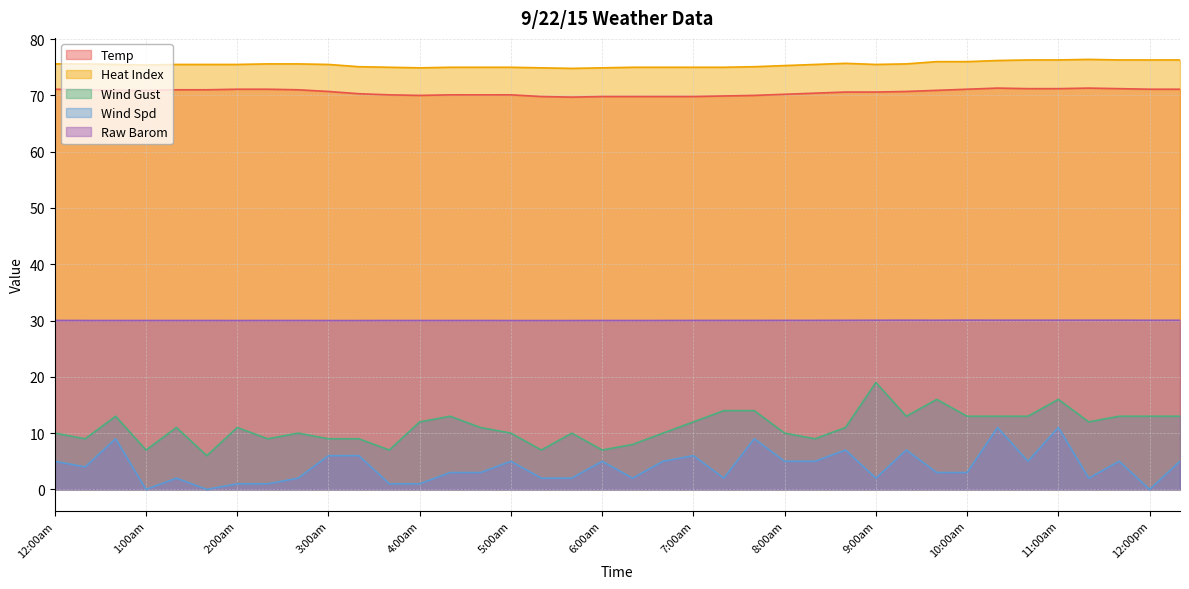

What position from the right is 9:00am?

11